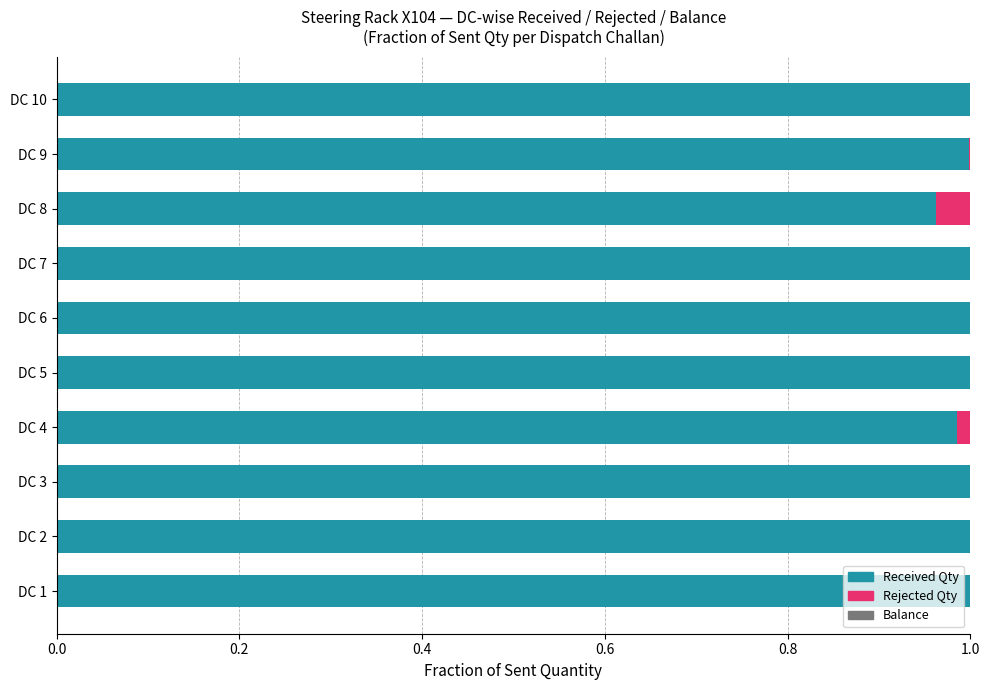

The Received Qty series shows 0.5 at DC 2. True or false?

False